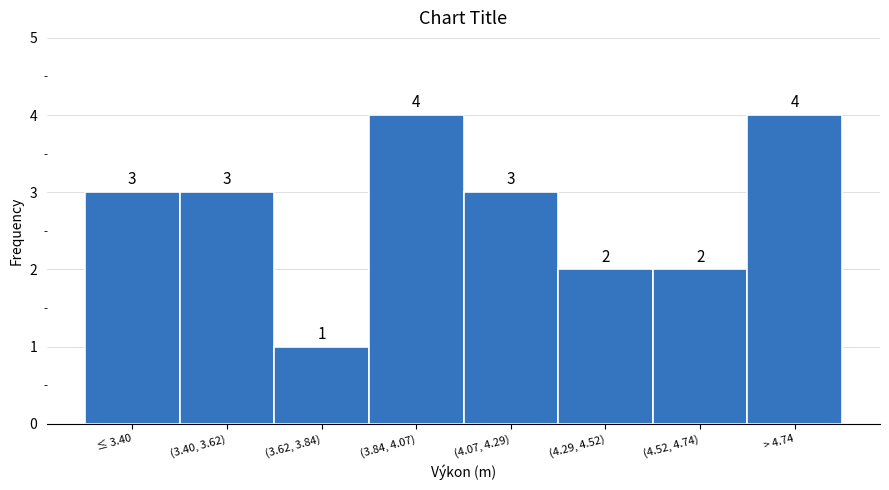

Reading left to right, extract all data points from this chart.

≤ 3.40=3	(3.40, 3.62)=3	(3.62, 3.84)=1	(3.84, 4.07)=4	(4.07, 4.29)=3	(4.29, 4.52)=2	(4.52, 4.74)=2	> 4.74=4